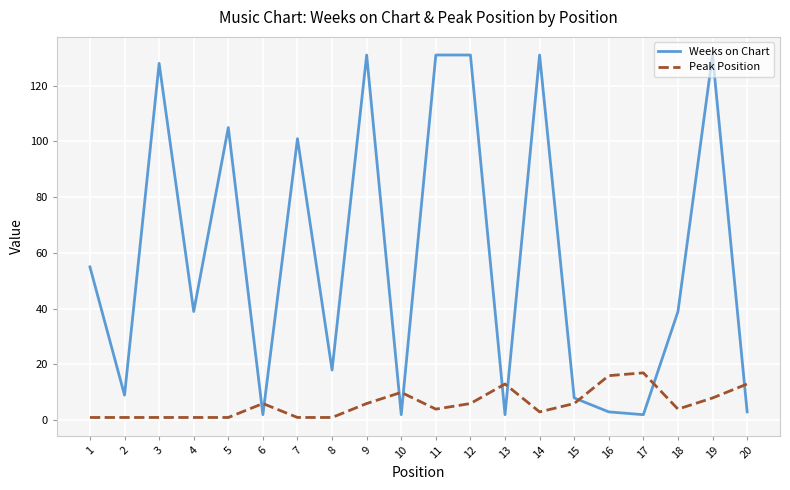

Reading left to right, what are all the values shown in this chart?

Weeks on Chart: 55	9	128	39	105	2	101	18	131	2	131	131	2	131	8	3	2	39	131	3
Peak Position: 1	1	1	1	1	6	1	1	6	10	4	6	13	3	6	16	17	4	8	13